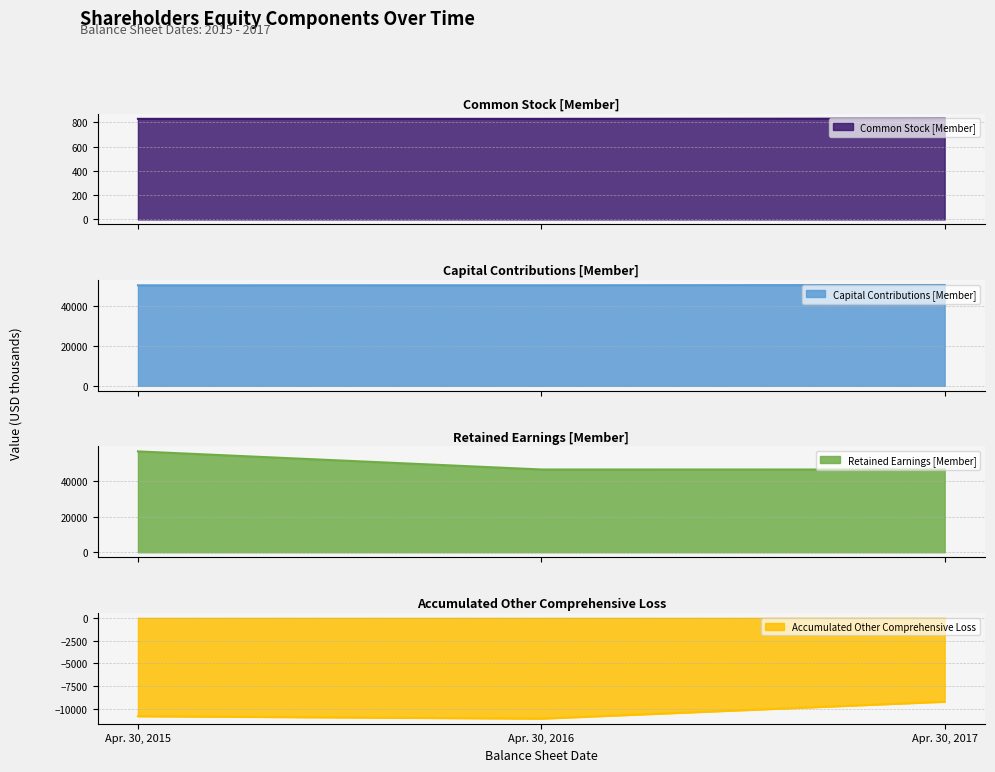

What is the highest value of the Retained Earnings [Member] series?

57003